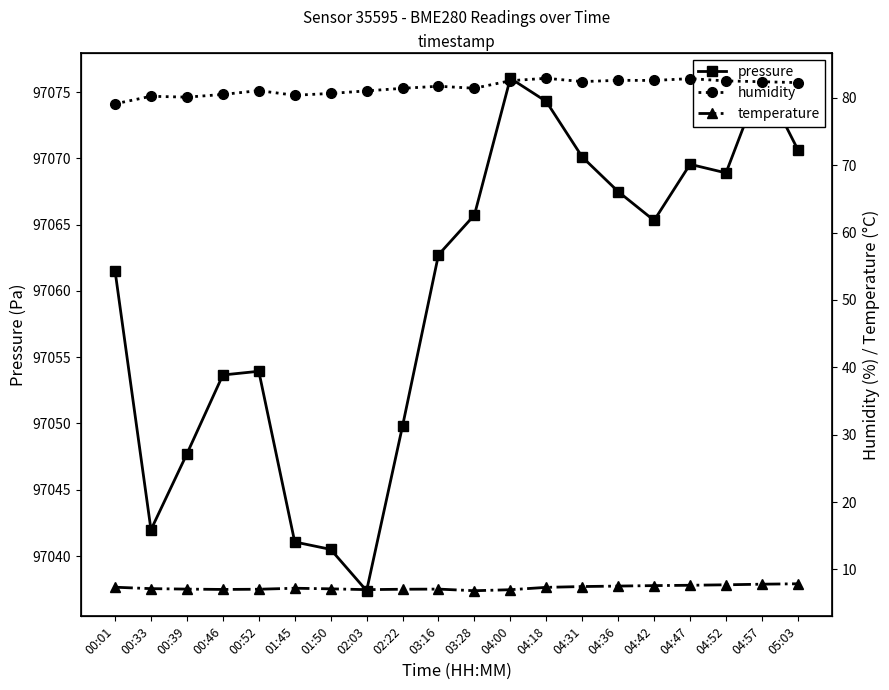

True or false: humidity and temperature intersect in this chart.

False